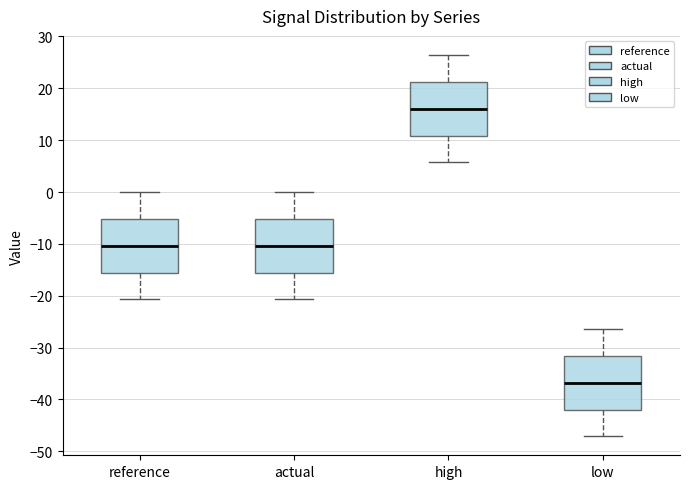

Reading left to right, transcribe this box plot: for each box, give where its median line is, the range the box spans, and where its two whiskers end, as read against the y-axis. The values are not printed on the chart, so give them approximately, as read against the axis.

reference: median -10, box -16 to -5, whiskers -21 to 0
actual: median -10, box -16 to -5, whiskers -21 to 0
high: median 16, box 11 to 21, whiskers 6 to 26
low: median -37, box -42 to -32, whiskers -47 to -26